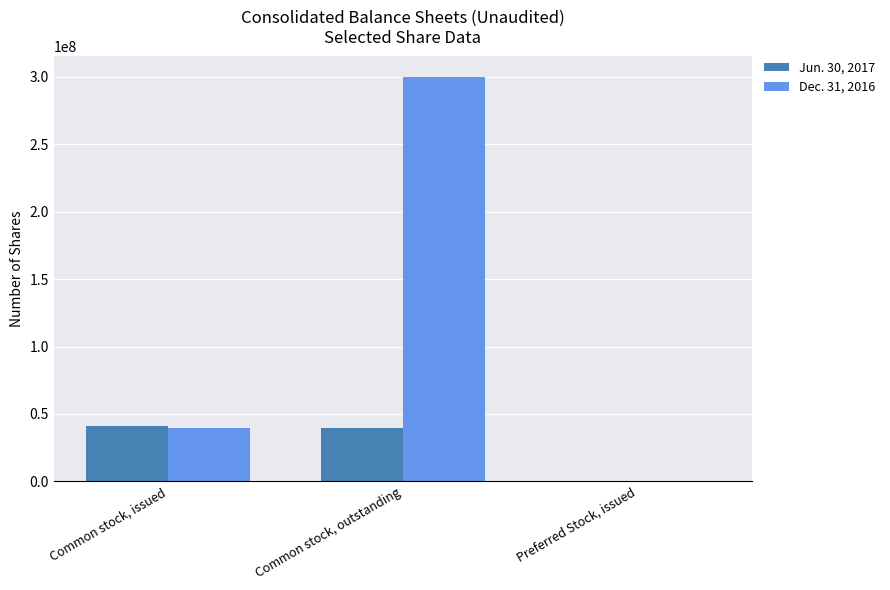

How many Dec. 31, 2016 values are between 13300 and 300000000?

3